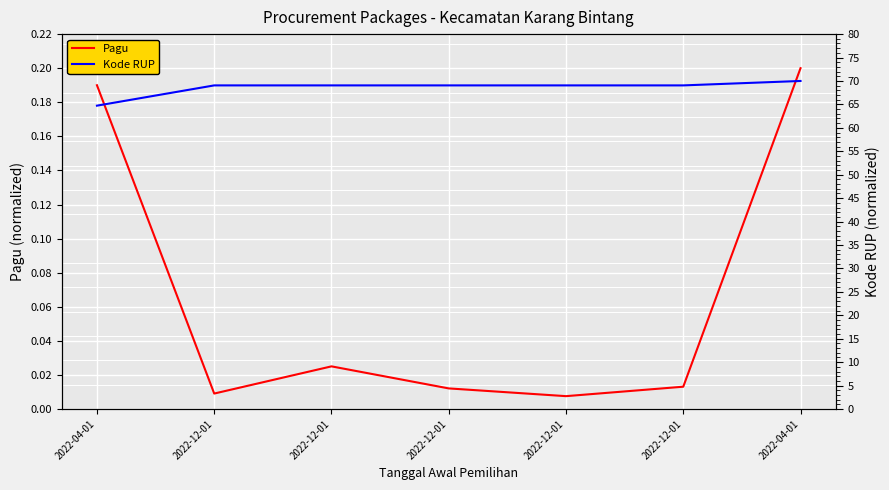

Which series changed the most between 2022-12-01 and 2022-12-01?

Pagu